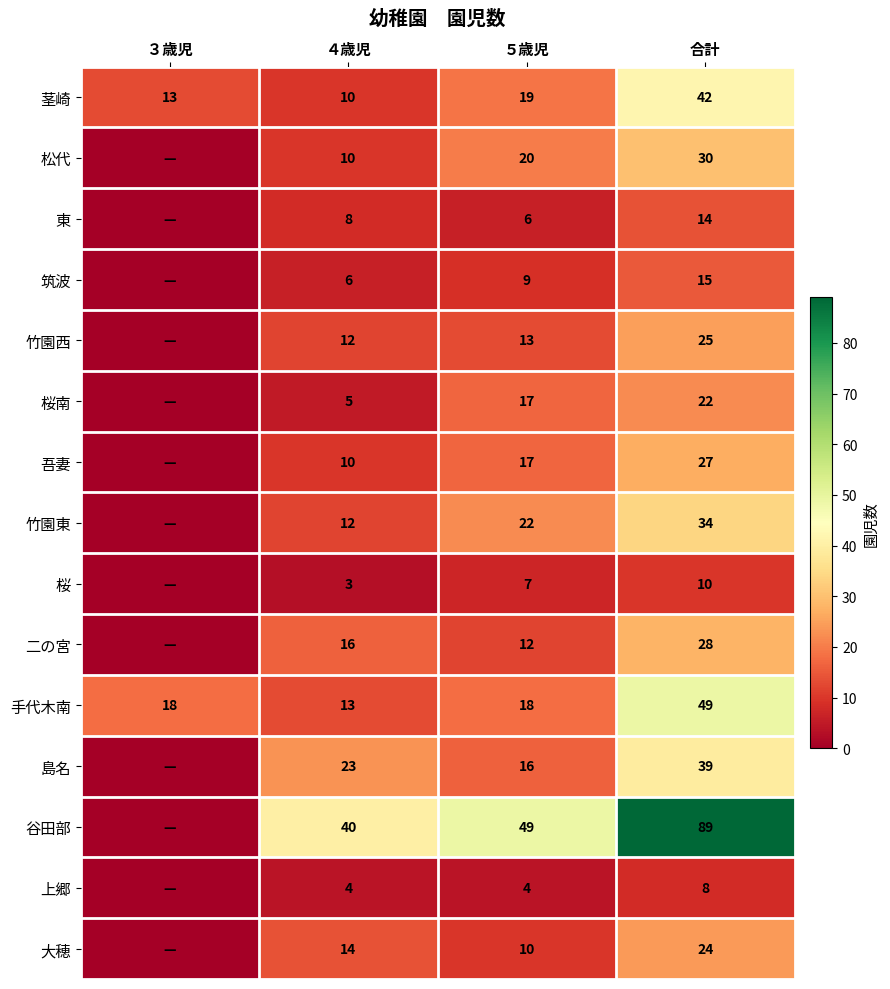

Between ３歳児 and ５歳児, which is larger?

５歳児